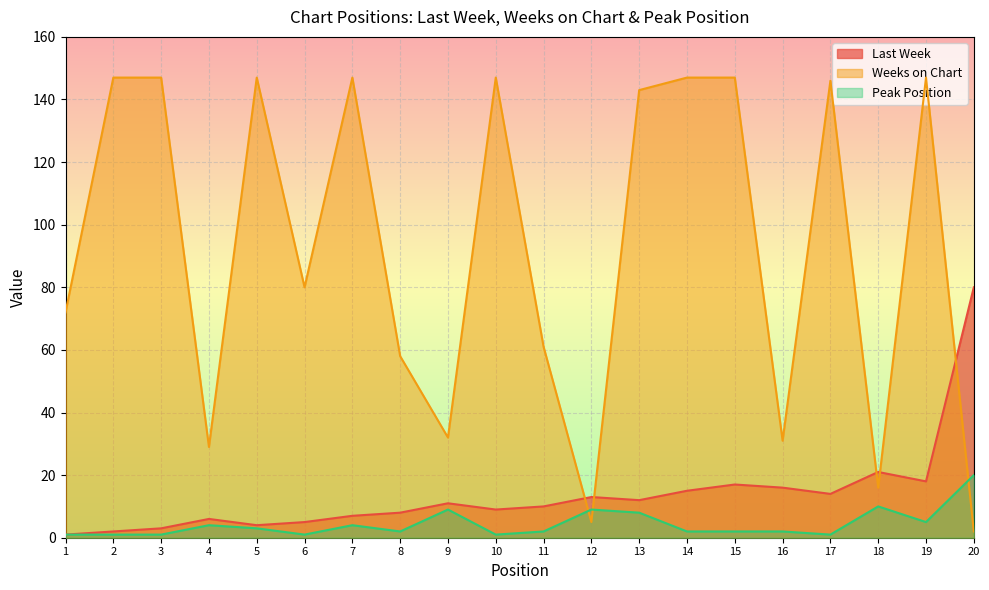

Reading left to right, extract all data points from this chart.

Last Week: 1=1	2=2	3=3	4=6	5=4	6=5	7=7	8=8	9=11	10=9	11=10	12=13	13=12	14=15	15=17	16=16	17=14	18=21	19=18	20=80
Weeks on Chart: 1=72	2=147	3=147	4=29	5=147	6=80	7=147	8=58	9=32	10=147	11=61	12=5	13=143	14=147	15=147	16=31	17=146	18=16	19=147	20=2
Peak Position: 1=1	2=1	3=1	4=4	5=3	6=1	7=4	8=2	9=9	10=1	11=2	12=9	13=8	14=2	15=2	16=2	17=1	18=10	19=5	20=20